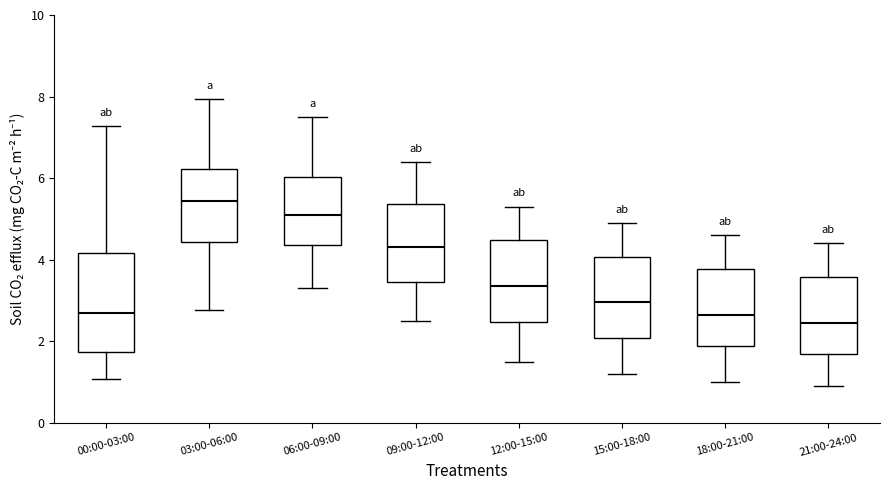

Where is the upper edge of the box for 03:00-06:00 on the y-axis? The values are not printed on the chart, so give them approximately, as read against the axis.

6.2